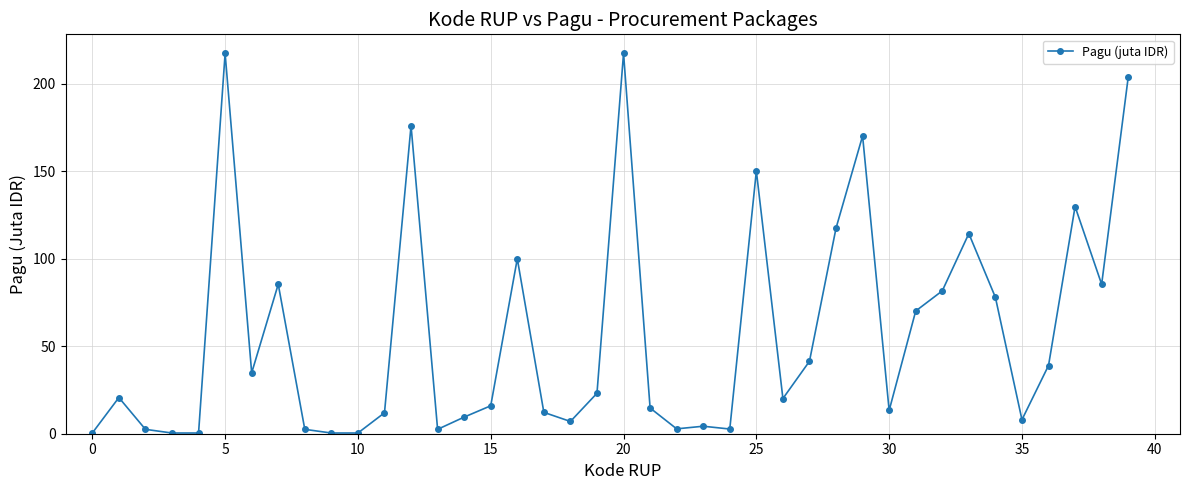

What is the average value?

57.2